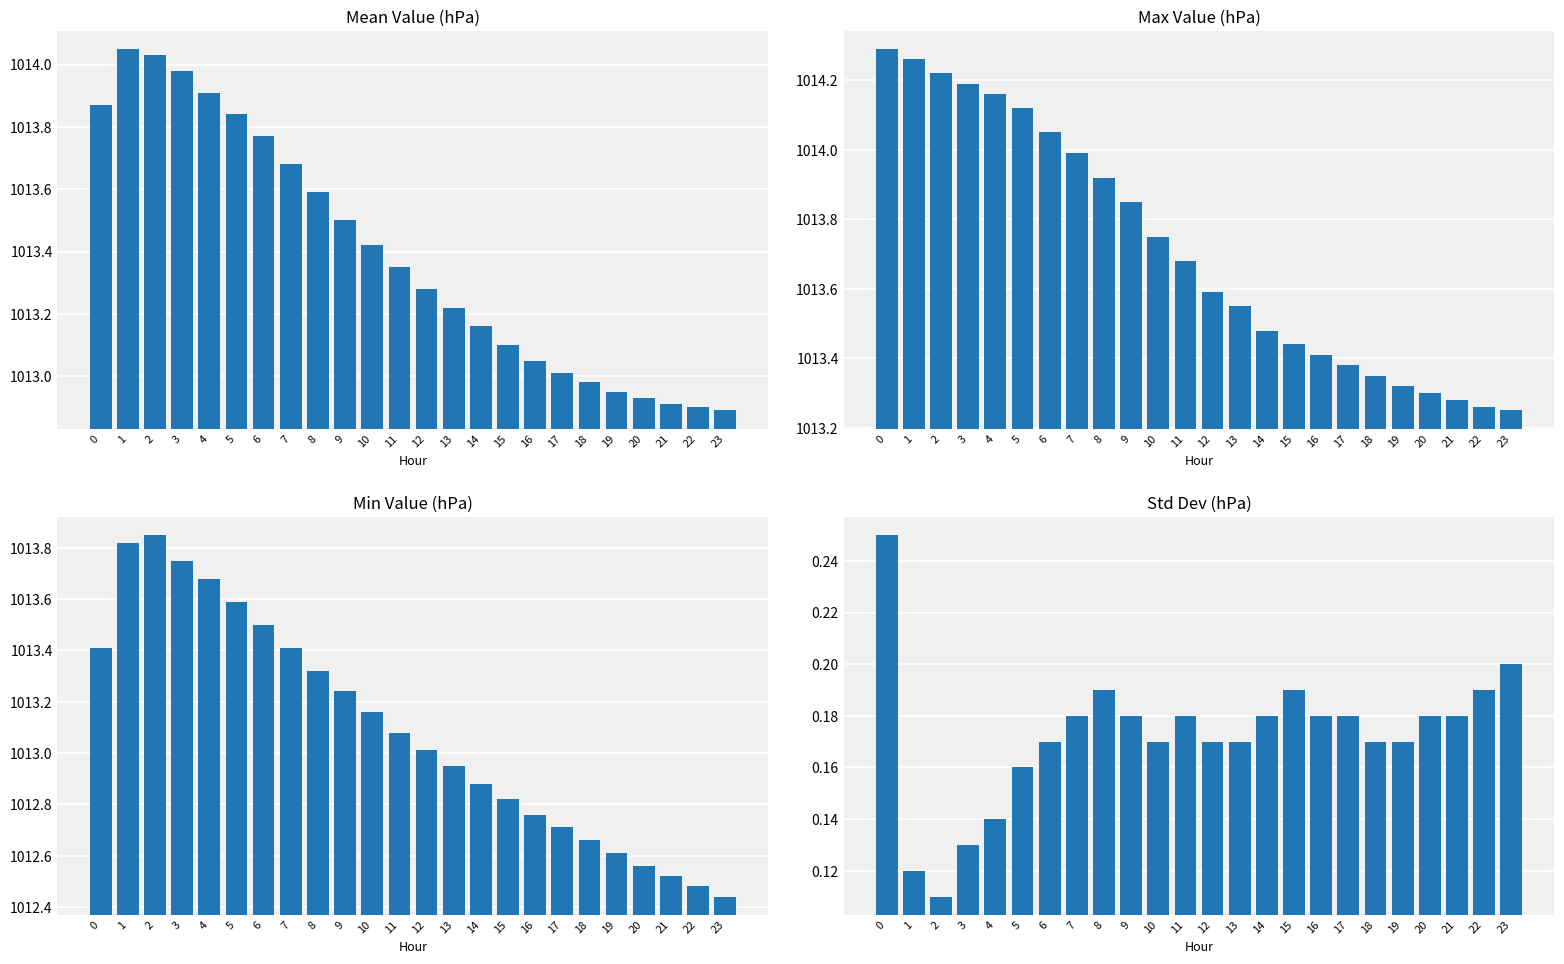

At 7, list the series in order from largest to smallest.

Max Value (hPa), Mean Value (hPa), Min Value (hPa), Std Dev